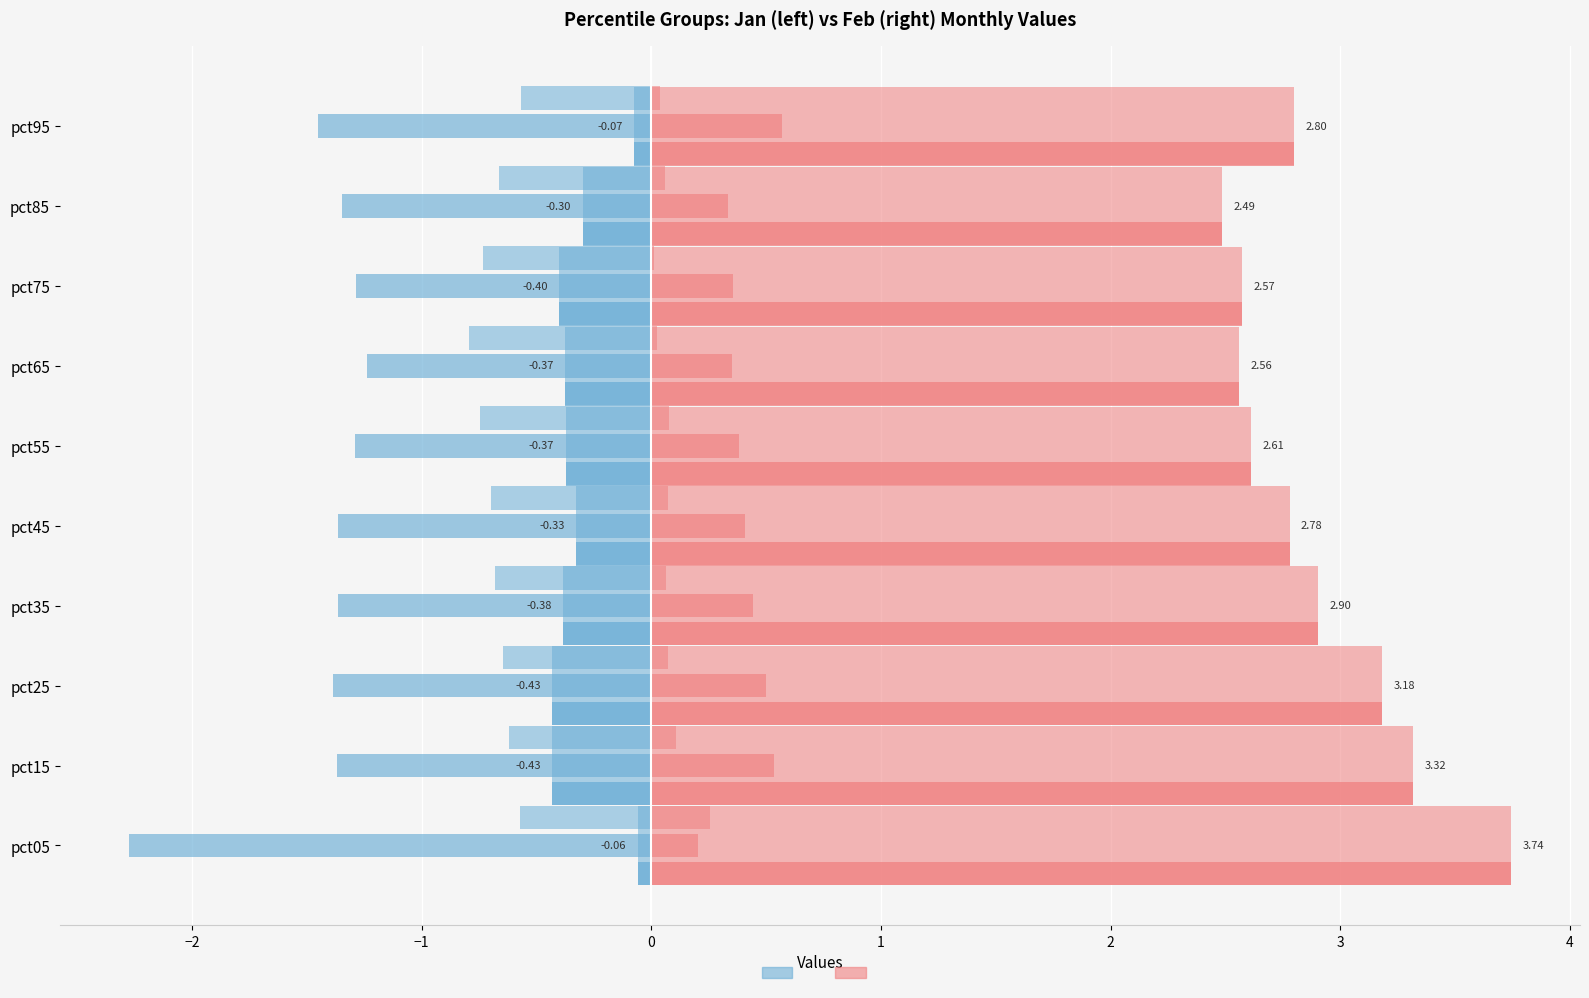

At pct65, list the series in order from largest to smallest.

Feb, Positive months (Feb/Apr/Jun), Jan, Negative months (Jan/Mar/May)